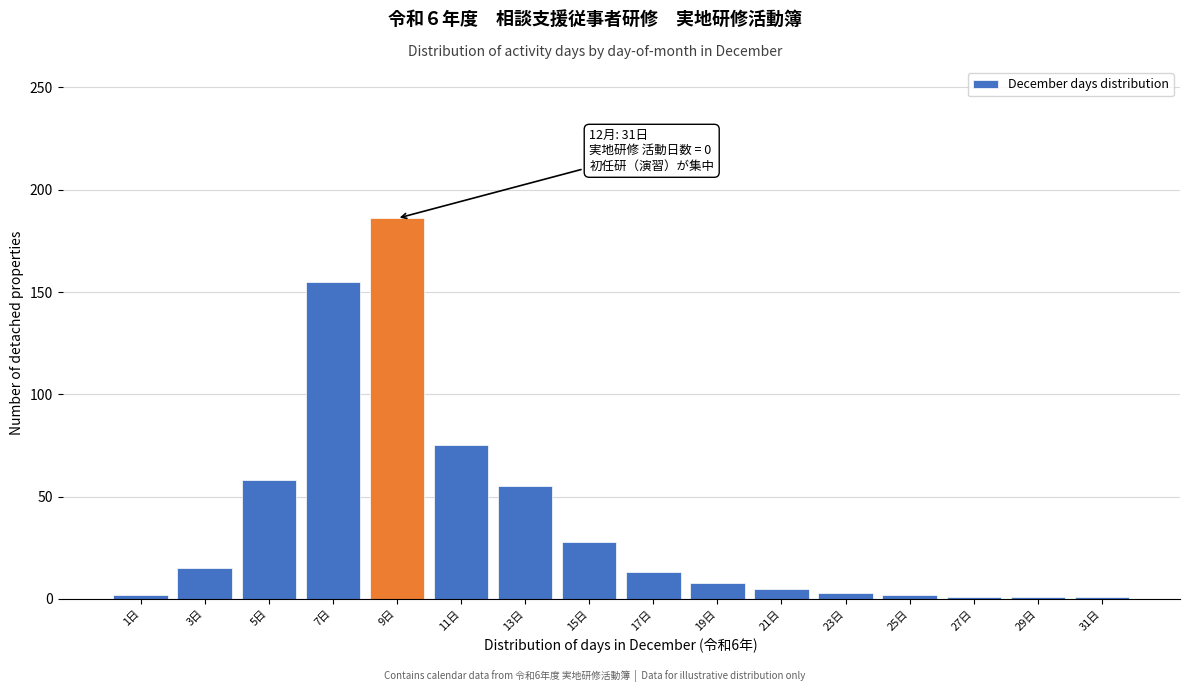

True or false: the data shows 28 at 15日.

True